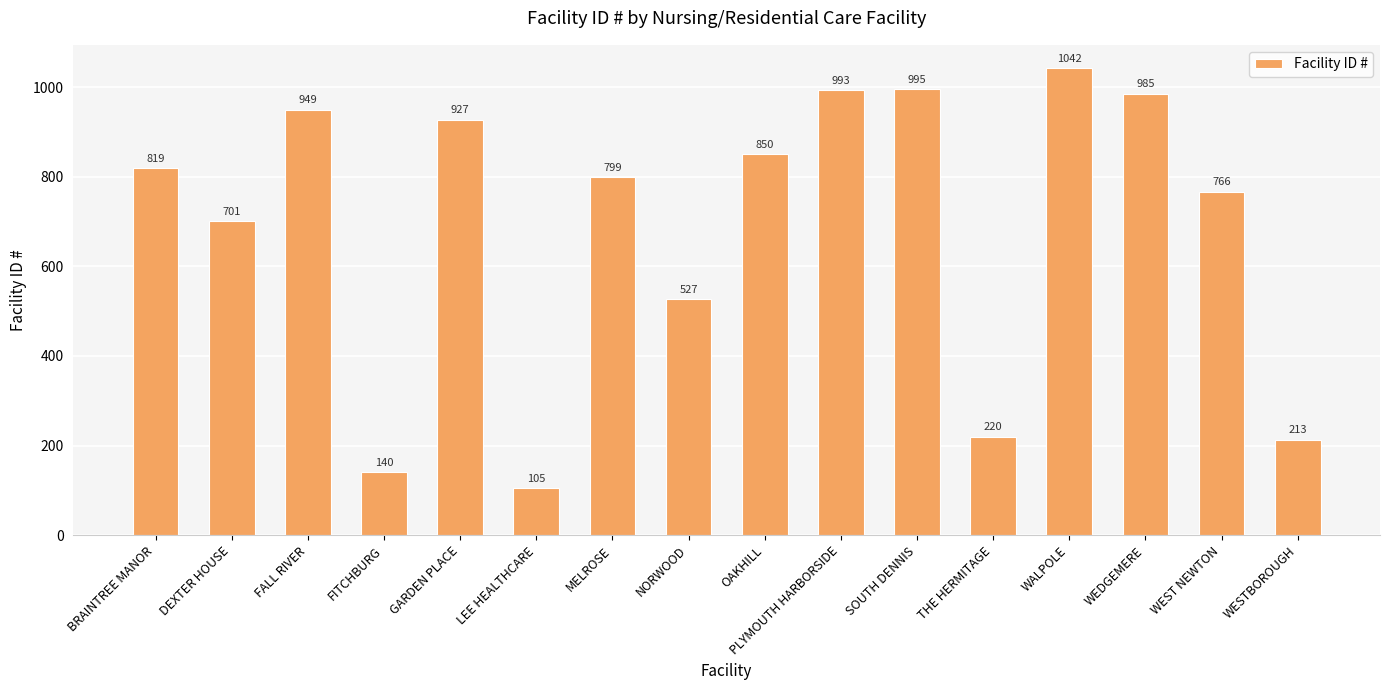

Reading left to right, extract all data points from this chart.

819	701	949	140	927	105	799	527	850	993	995	220	1042	985	766	213